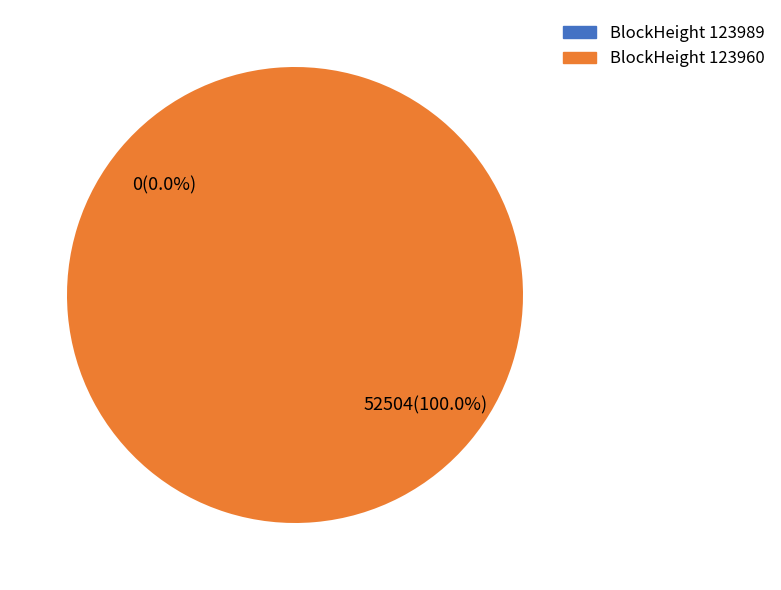

What is the smallest slice in the pie chart?

123989